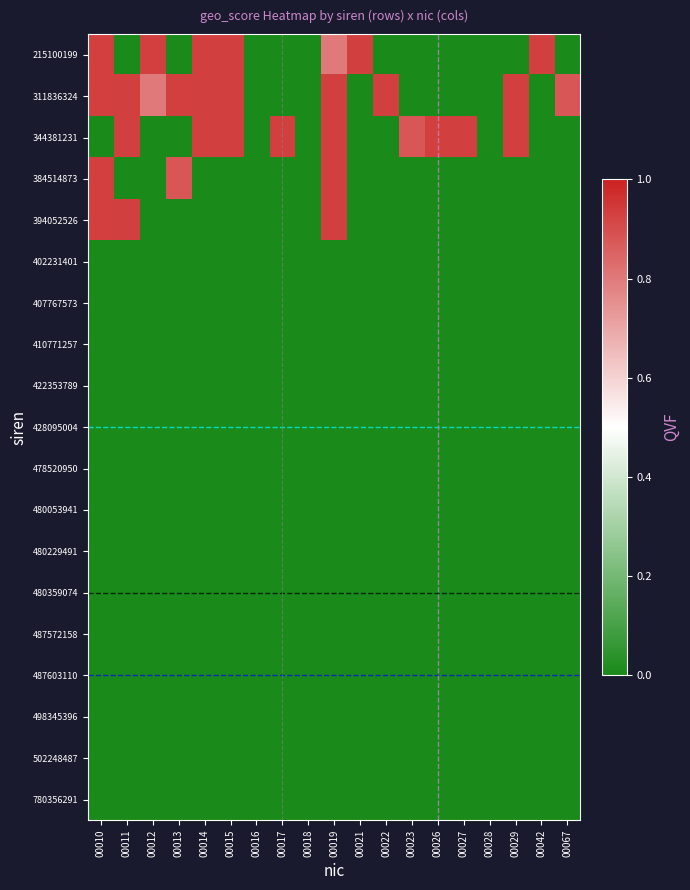

At which category is the sum across all series the highest?

00019